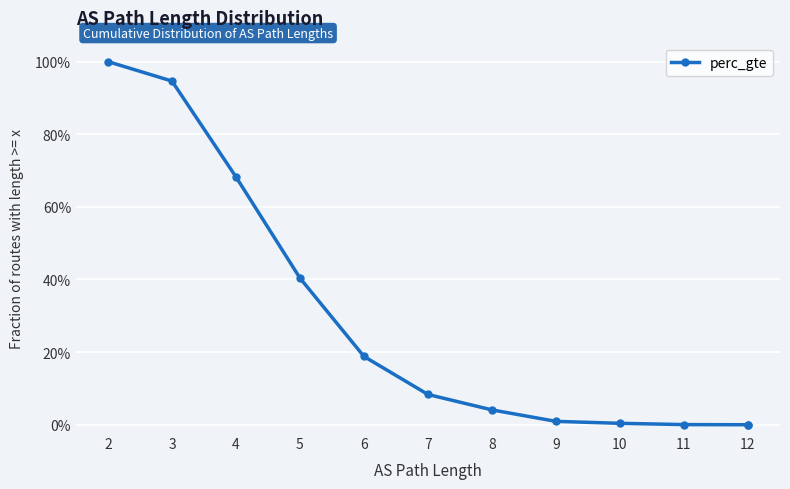

Which has a higher value, 12 or 8?

8